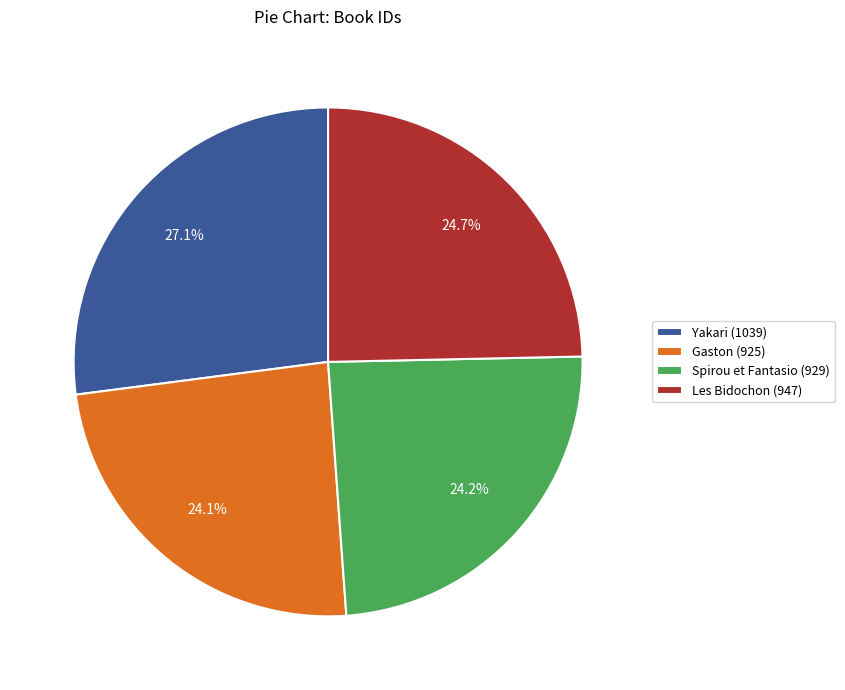

Count the number of slices in the pie.

4